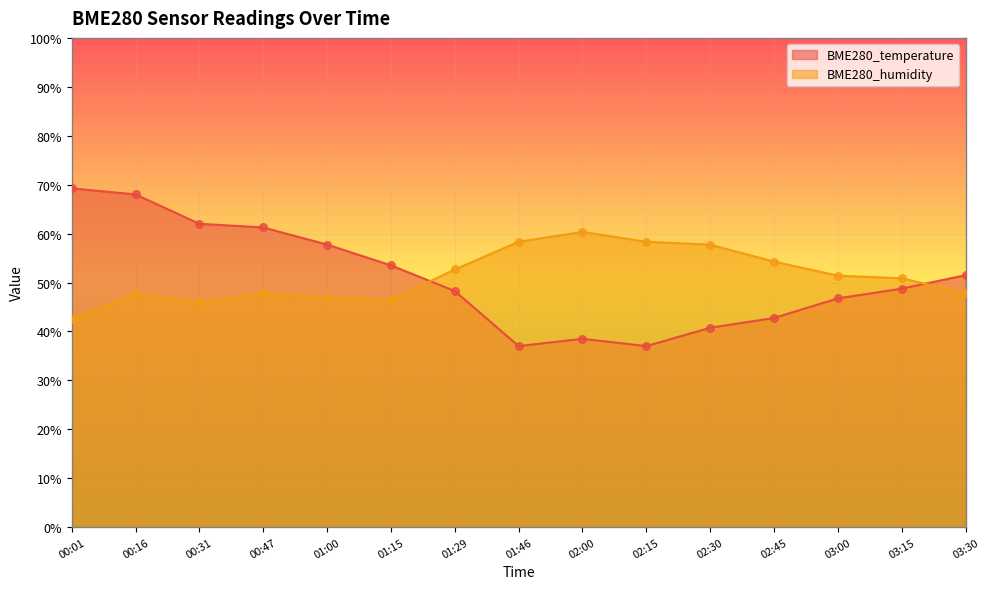

What are all the series names shown in the legend?

BME280_temperature, BME280_humidity